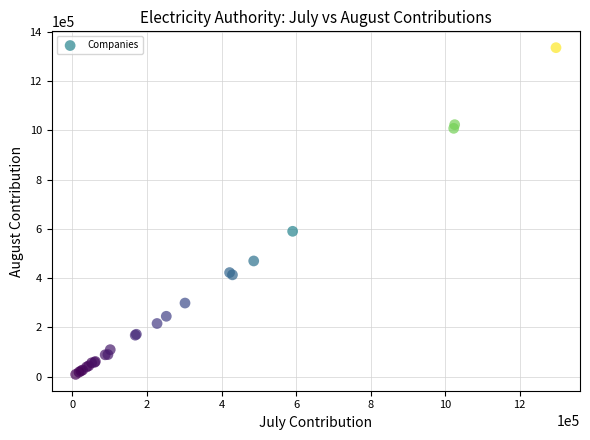

What Y value in the scatter plot is closest to 672206?

589847.1